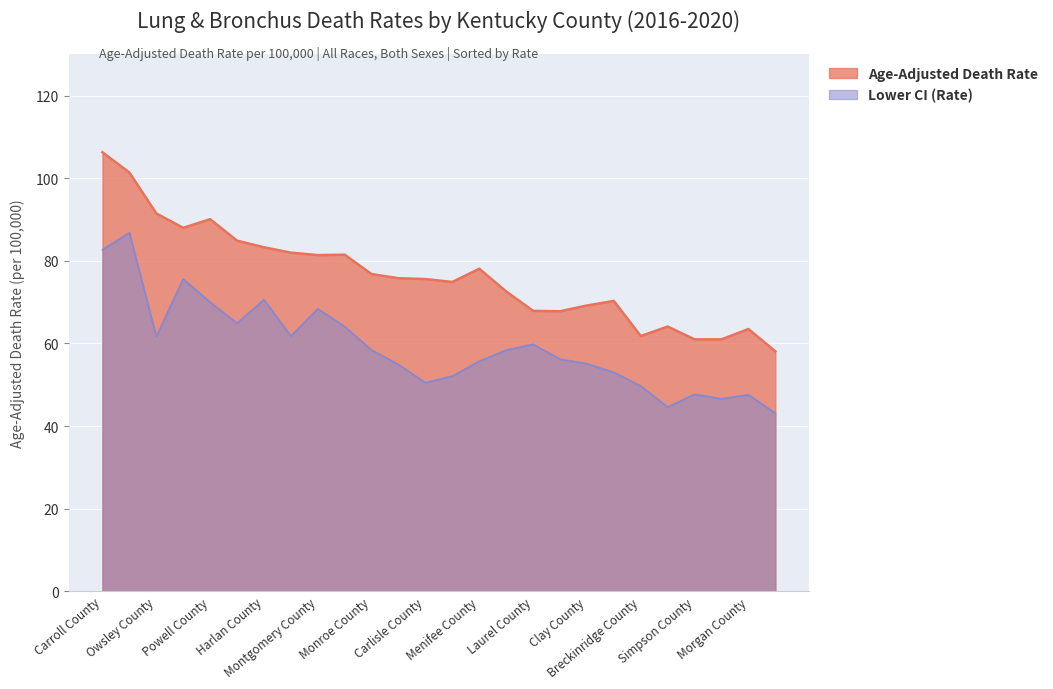

What are all the series names shown in the legend?

Age-Adjusted Death Rate, Lower CI